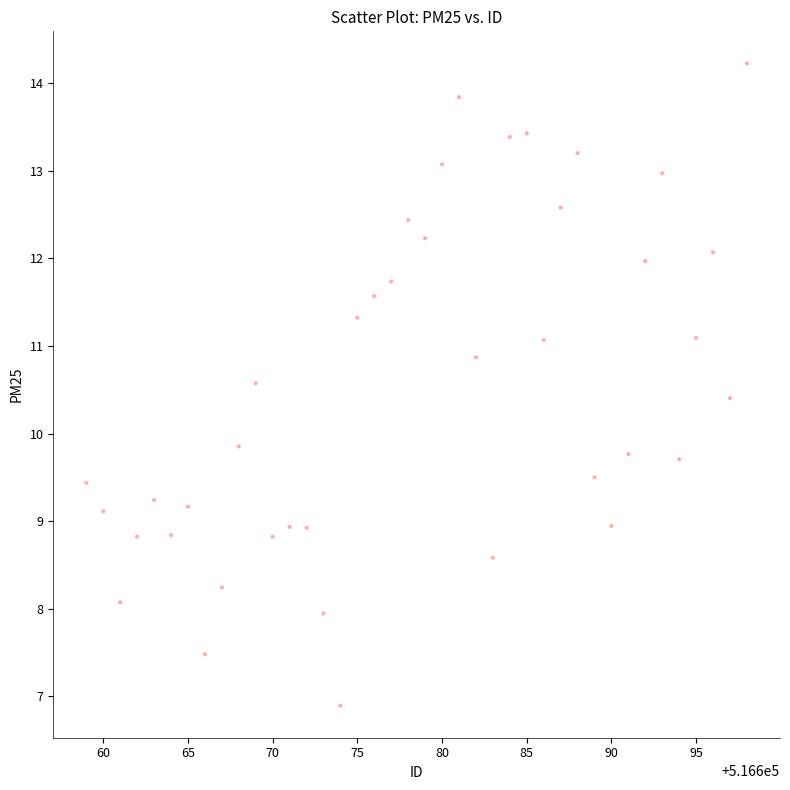

What is the range of Y values (max minus min)?

7.3